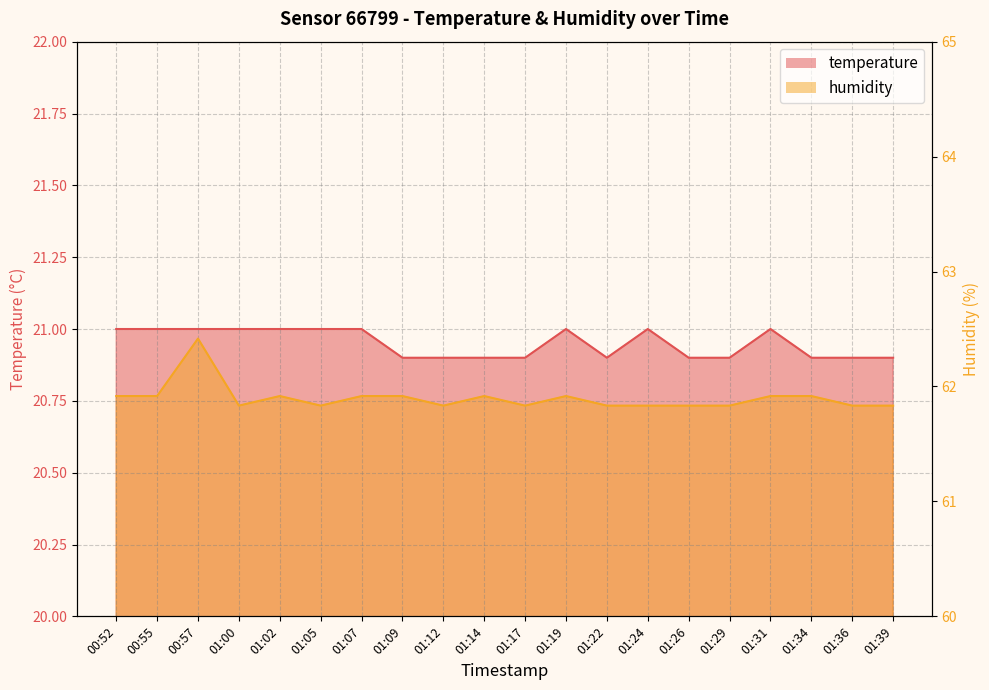

How many lines are shown in the chart?

2